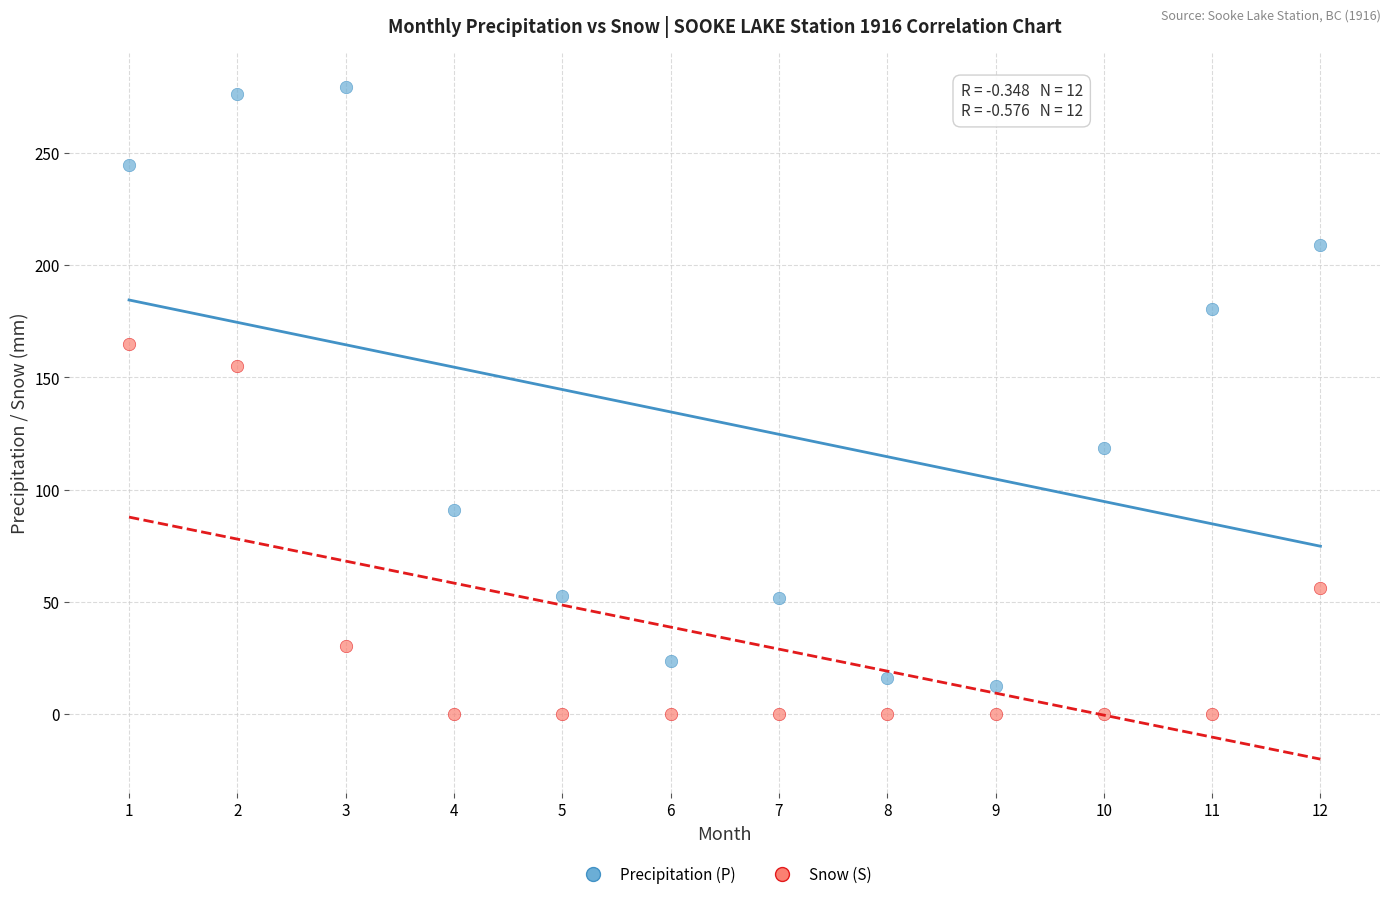

Which series has the widest spread of Y values?

Precipitation (P)